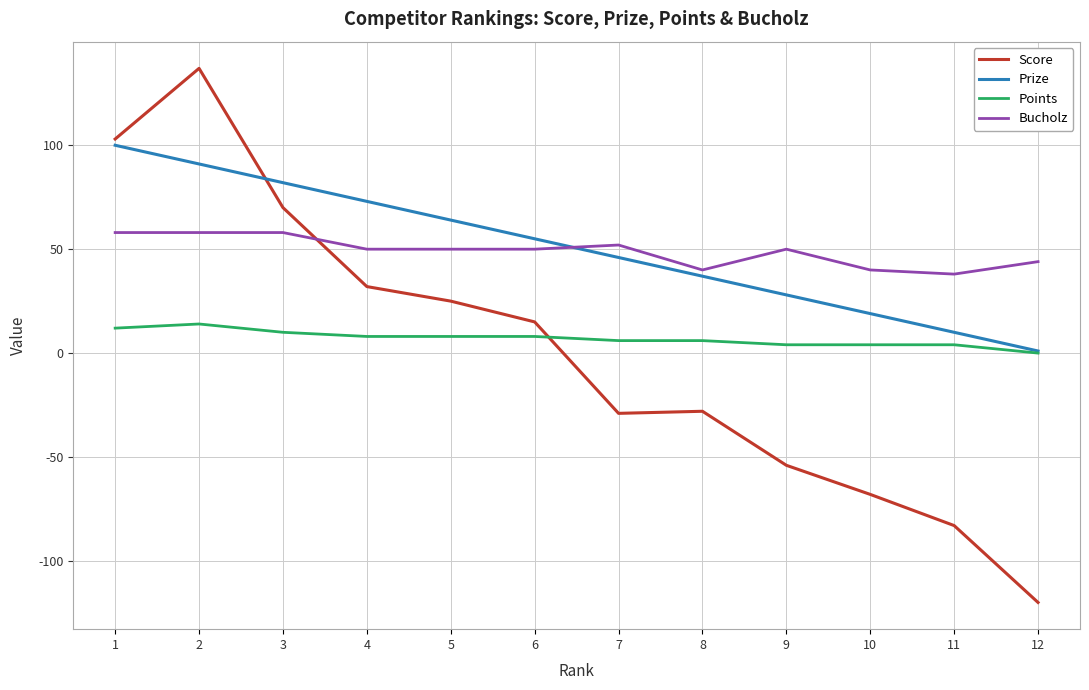

Which series changed the most between 4 and 12?

Score